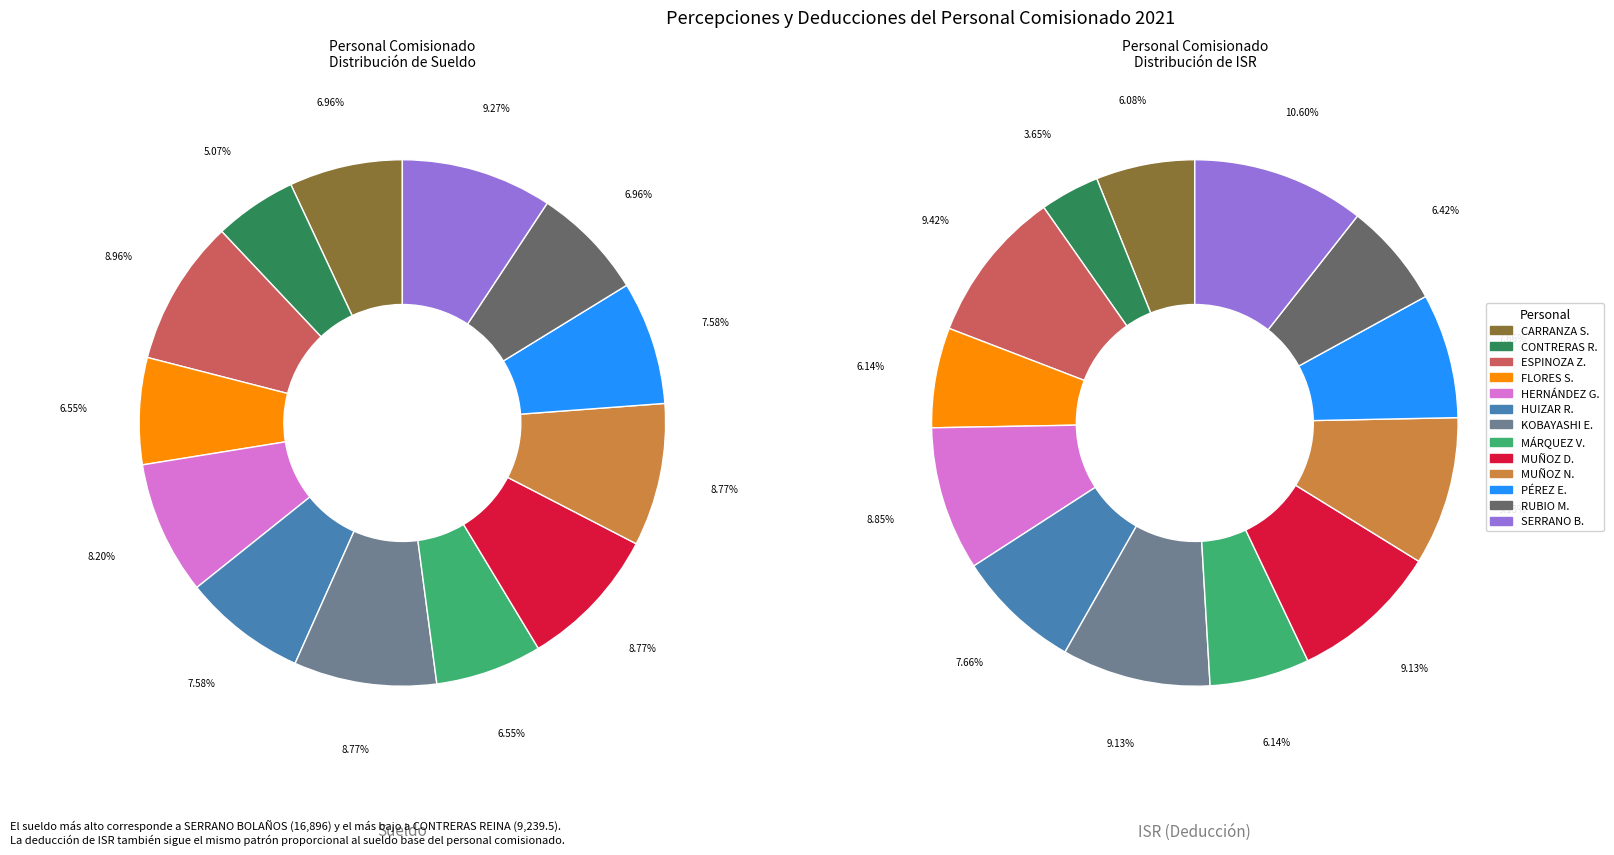

Does 9 represent more than half of the total?

No